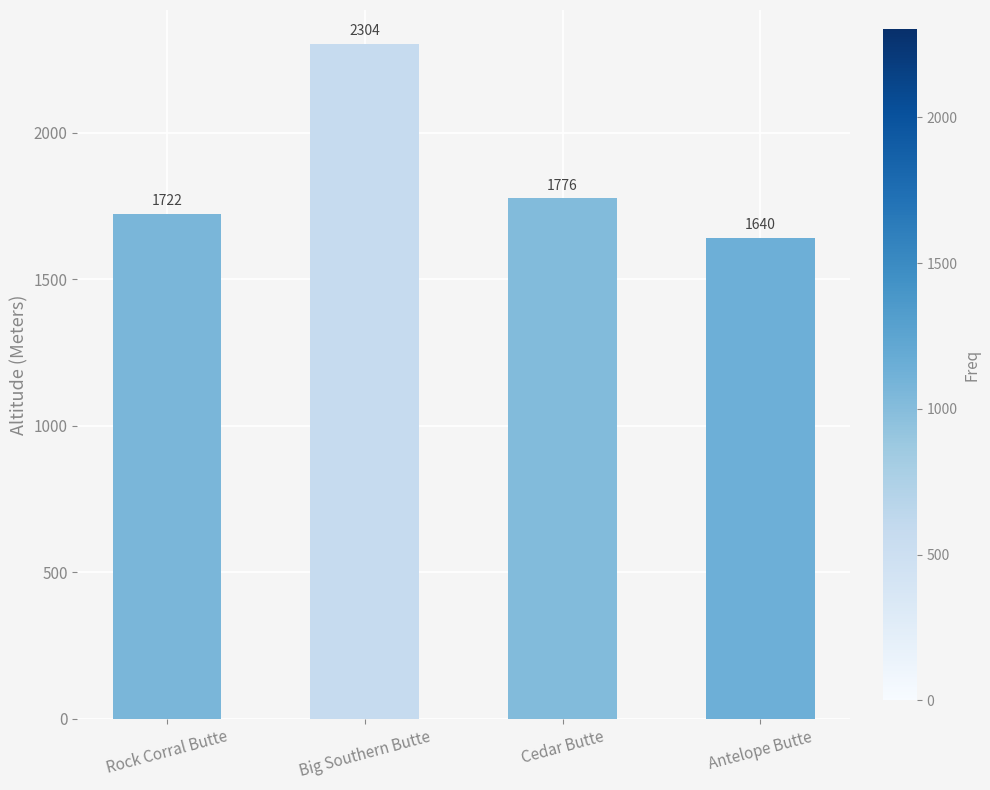

Where does the data first go above 1776?

Big Southern Butte